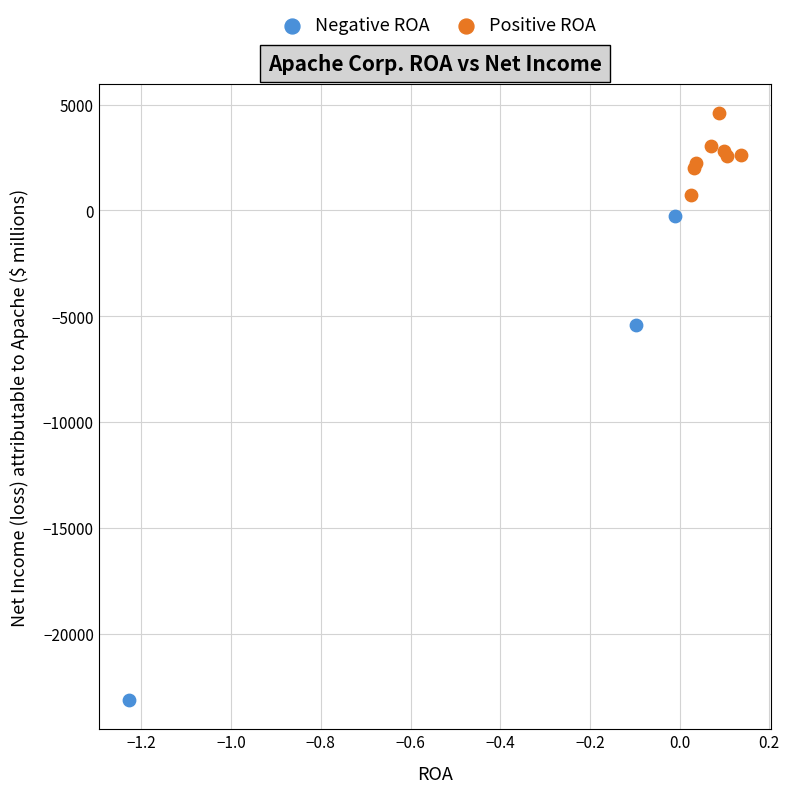

Which series has the largest Y range (max minus min)?

Negative ROA